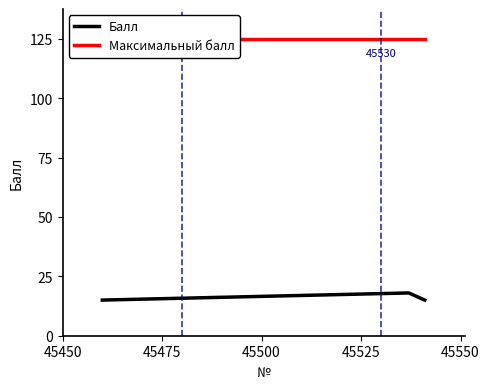

What is the highest value of the Балл series?

18